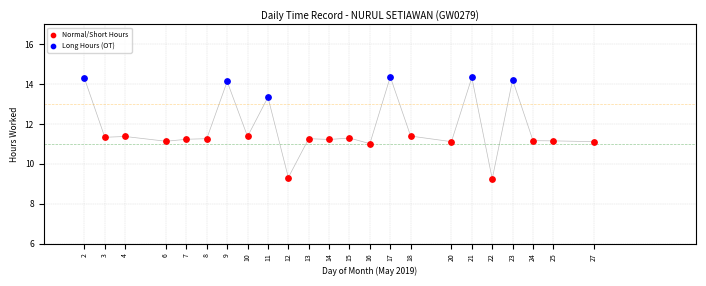

Which series reaches the maximum Y coordinate?

Long Hours (OT)